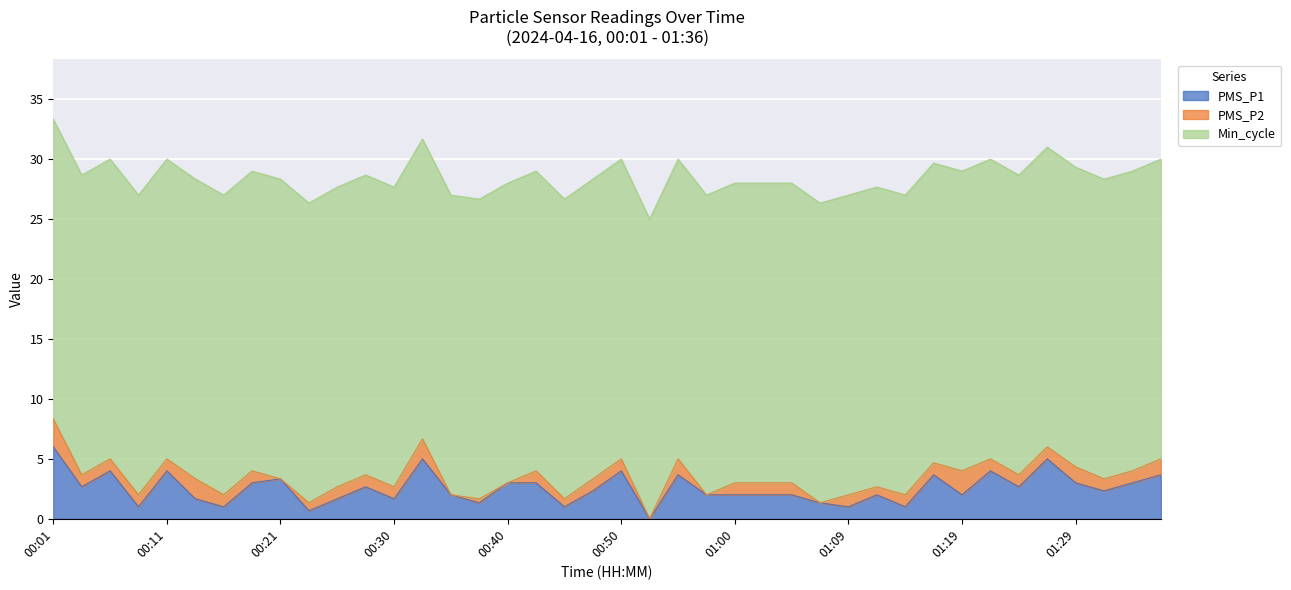

Which category has the lowest value across all series?

00:52